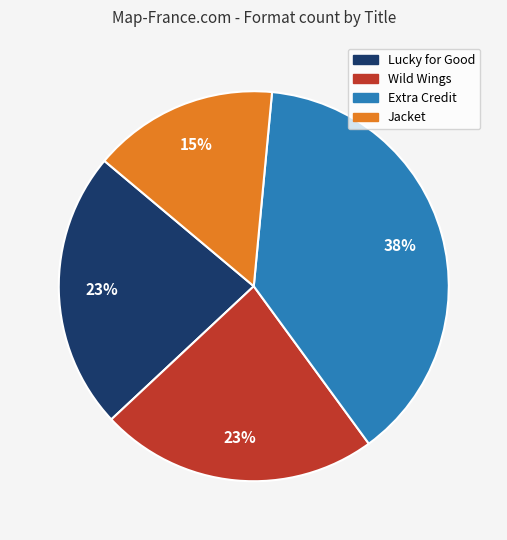

Is the sum of Extra Credit and Jacket greater than half?

Yes